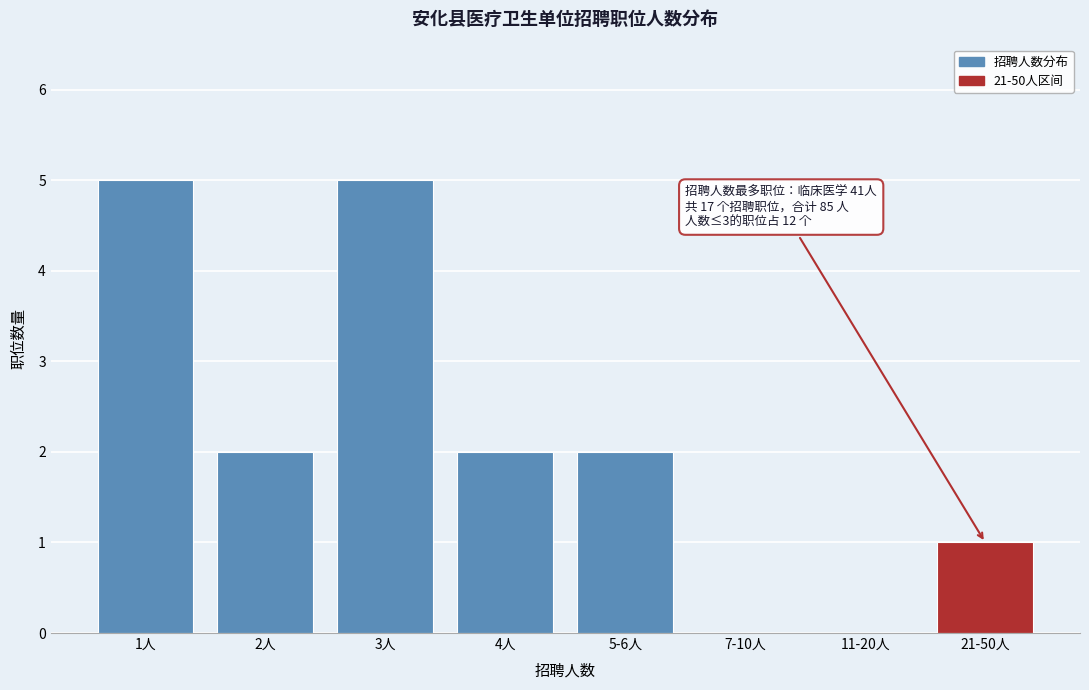

Reading left to right, transcribe all the data shown in this chart.

1人=5	2人=2	3人=5	4人=2	5-6人=2	7-10人=0	11-20人=0	21-50人=1